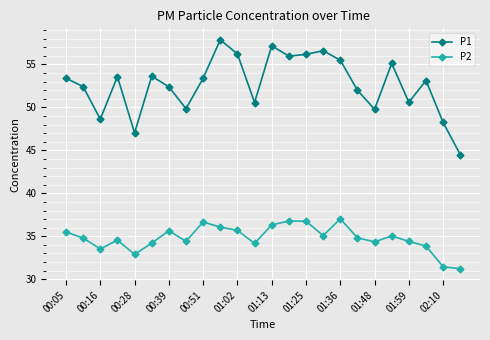

True or false: P2 and P1 cross at least once.

False